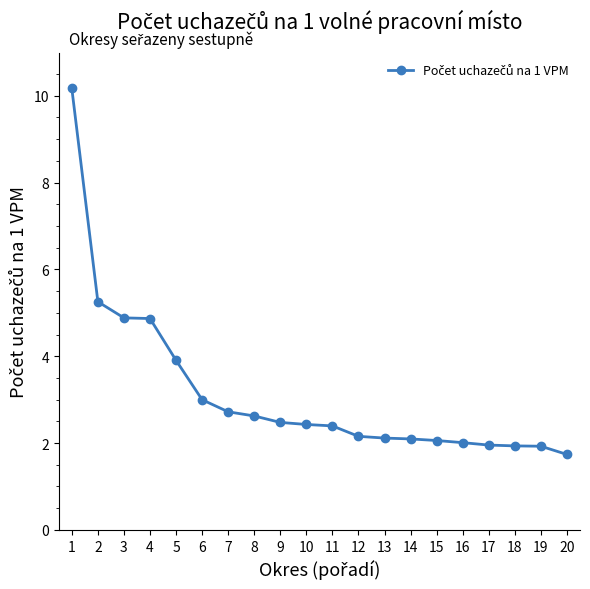

How many distinct data groups are displayed?

1